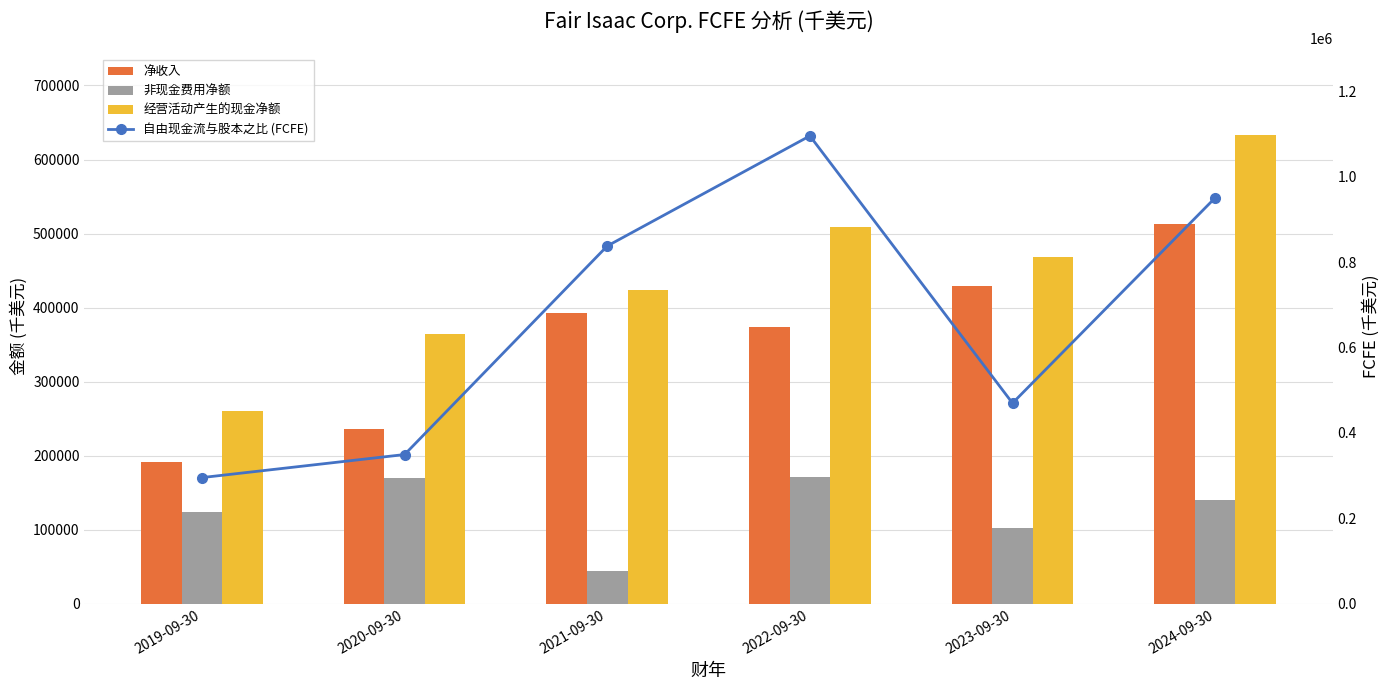

Which series changed the most between 2022-09-30 and 2023-09-30?

自由现金流与股本之比 (FCFE)